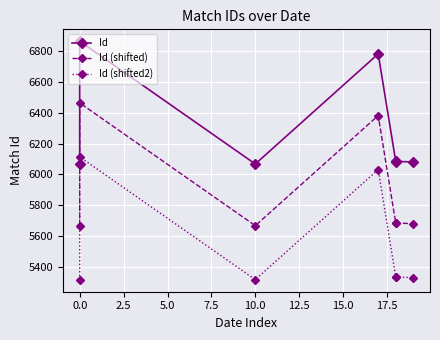

Rank the series by their average value, from lowest to highest.

Id (shifted2), Id (shifted), Id